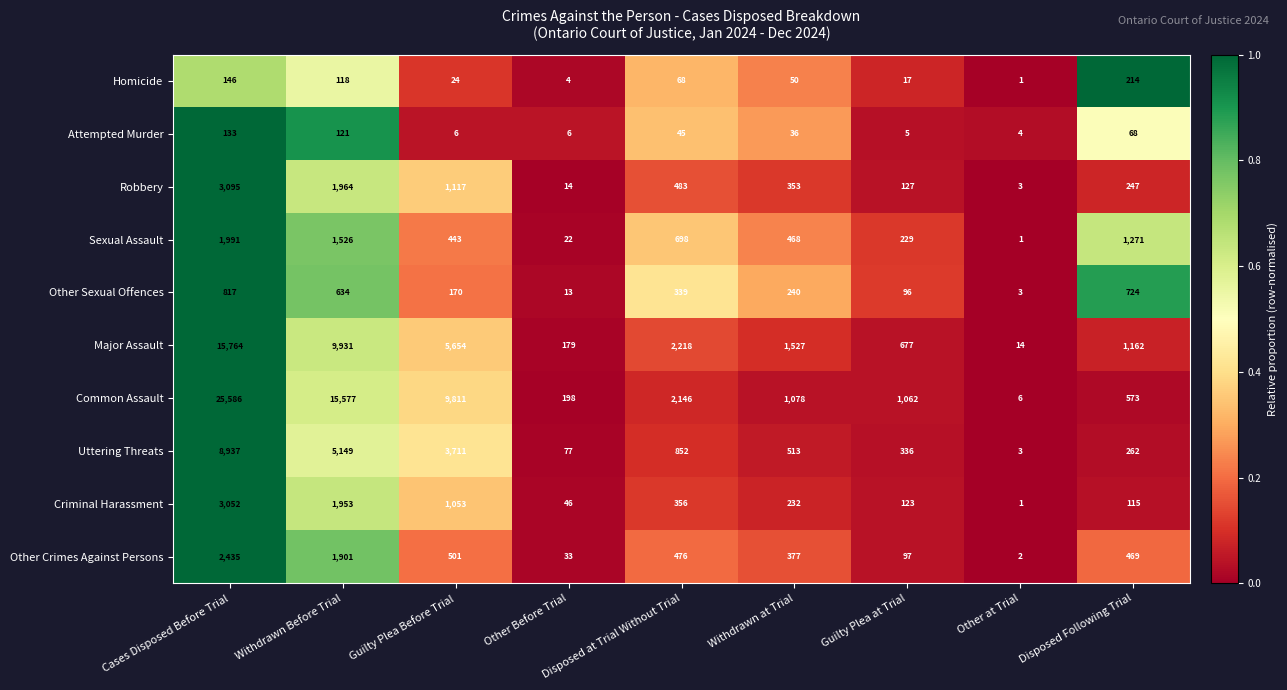

What is the difference between the maximum and minimum values in the Major Assault series?

15750